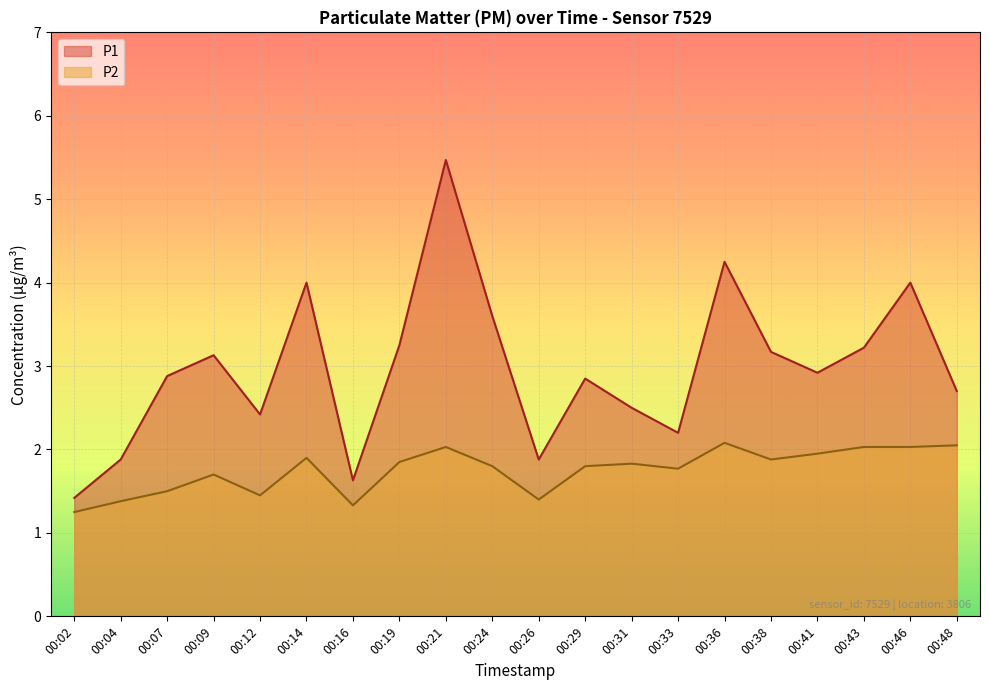

Rank the series at 00:21 from highest to lowest value.

P1, P2